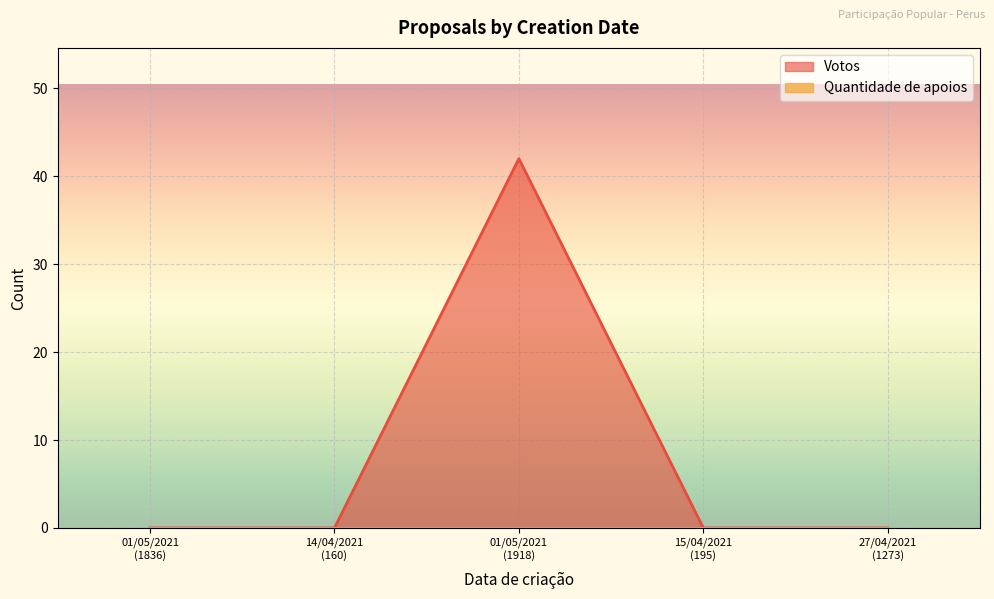

Between 14/04/2021
(160) and 27/04/2021
(1273), which is larger?

14/04/2021
(160)